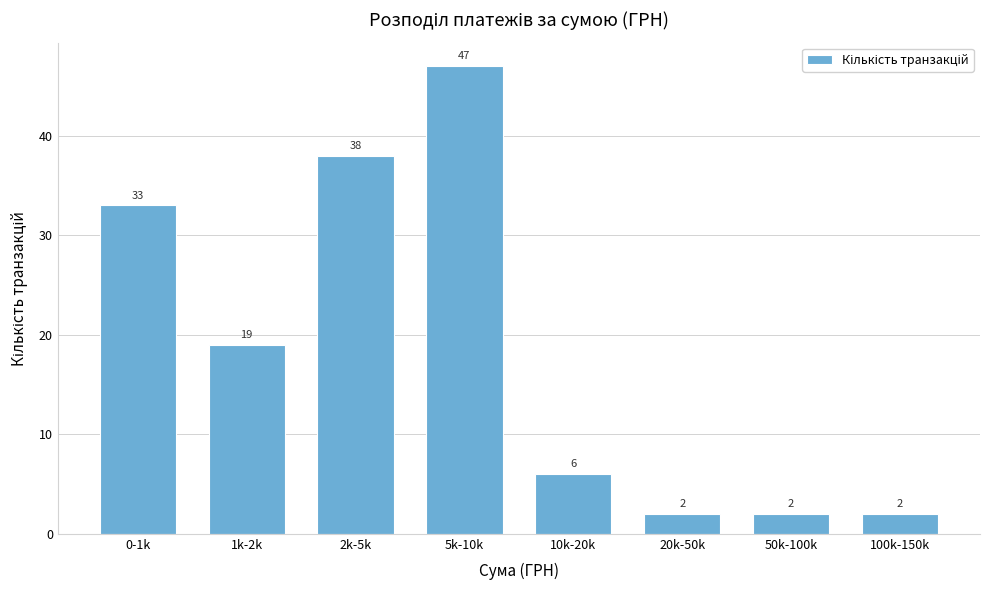

Reading left to right, extract all data points from this chart.

33	19	38	47	6	2	2	2